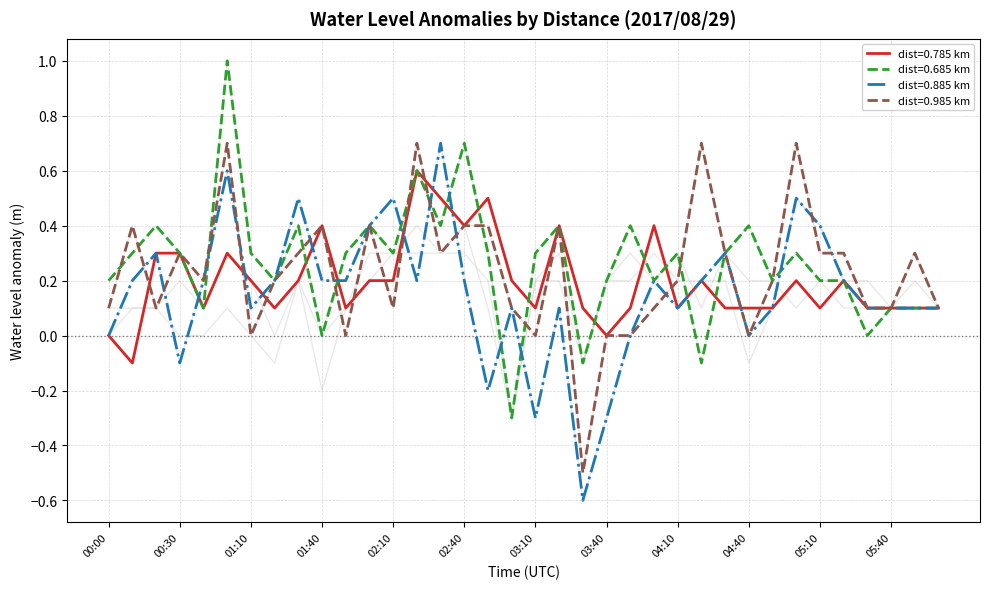

Which category has the lowest value across all series?

03:30